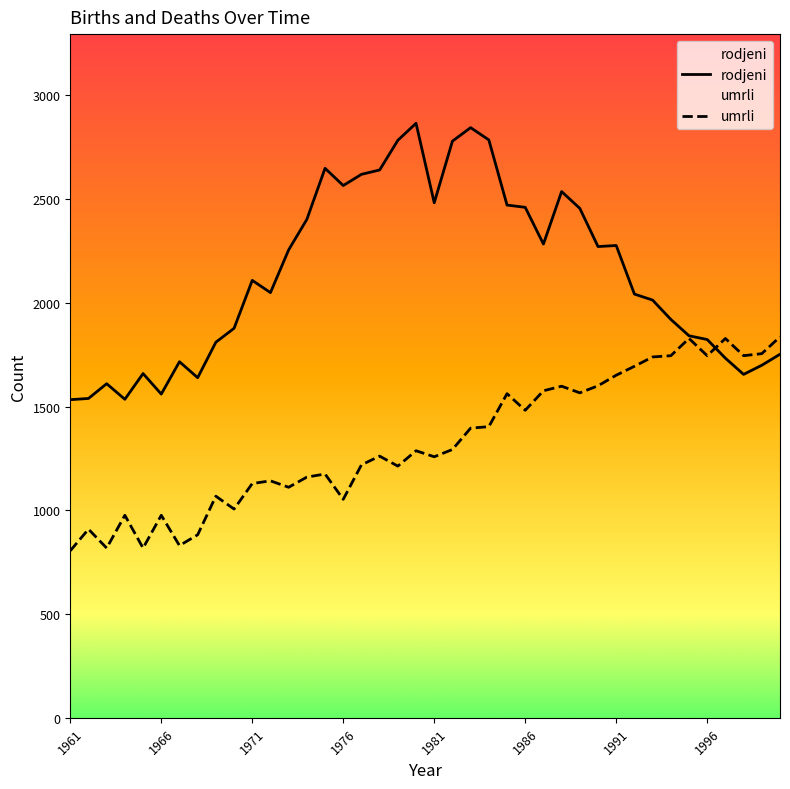

What is the maximum value for rodjeni?

2865